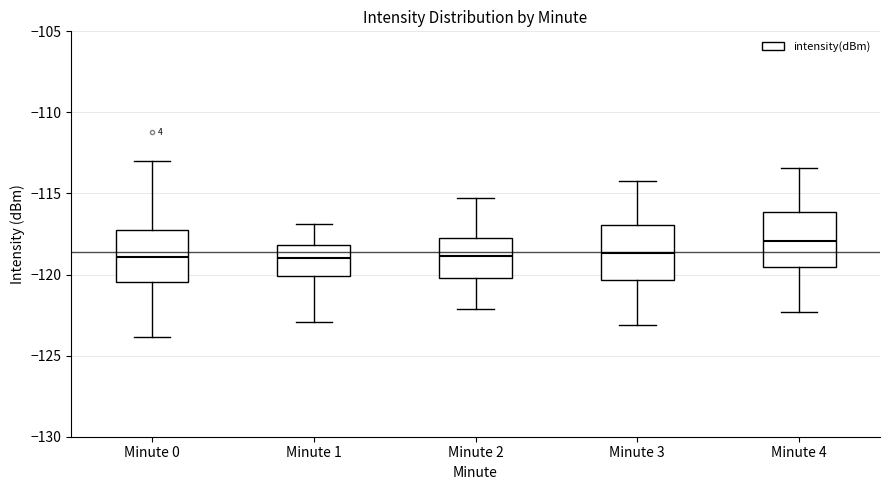

Where does the upper whisker of the box for Minute 0 end on the y-axis? The values are not printed on the chart, so give them approximately, as read against the axis.

-113.0